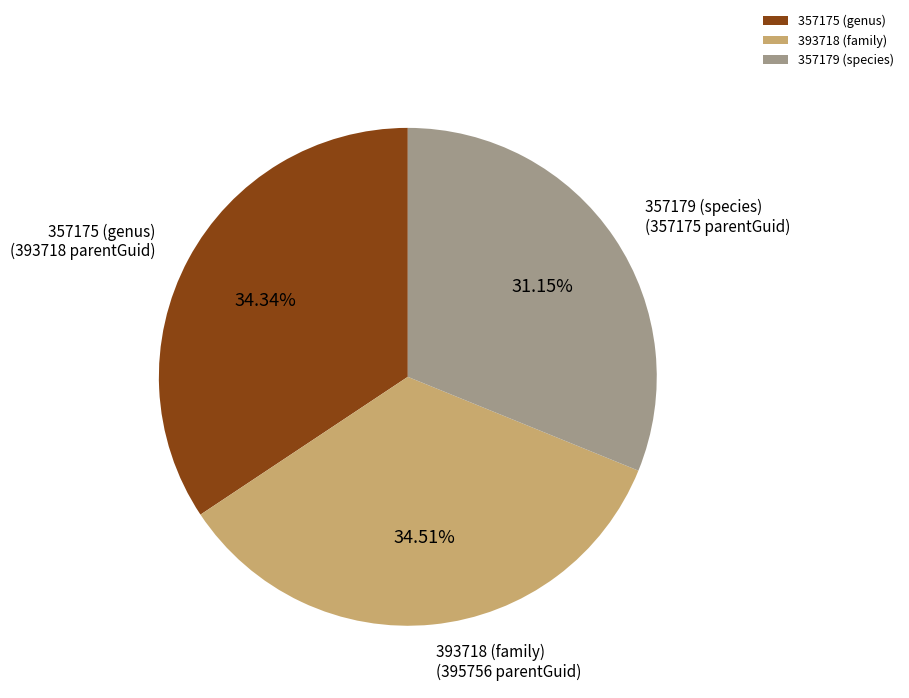

To the nearest percent, what portion does 357179 (species) represent?

31%